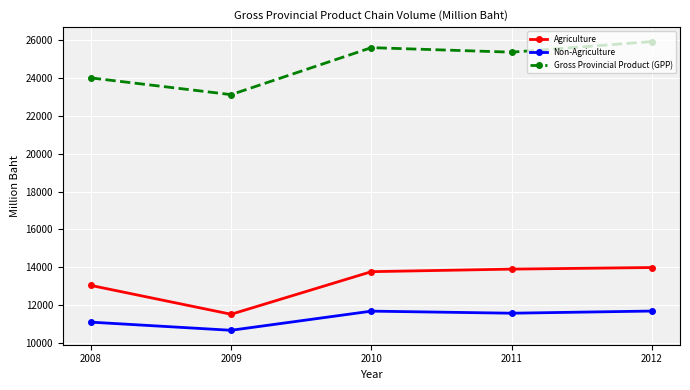

Rank the series at 2011 from highest to lowest value.

Gross Provincial Product (GPP), Agriculture, Non-Agriculture